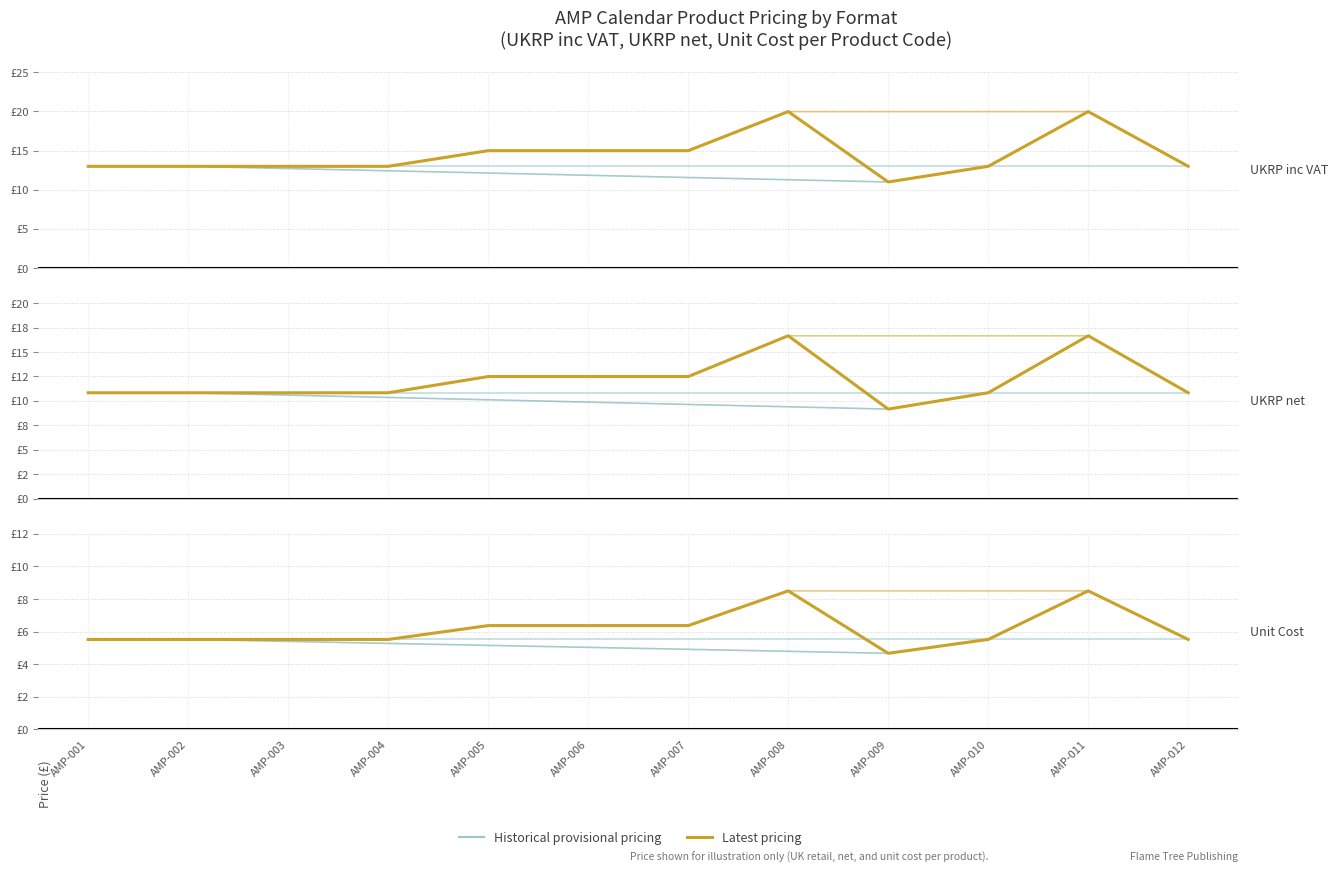

What is the difference between the maximum and second lowest values in the Historical provisional series?

3.0